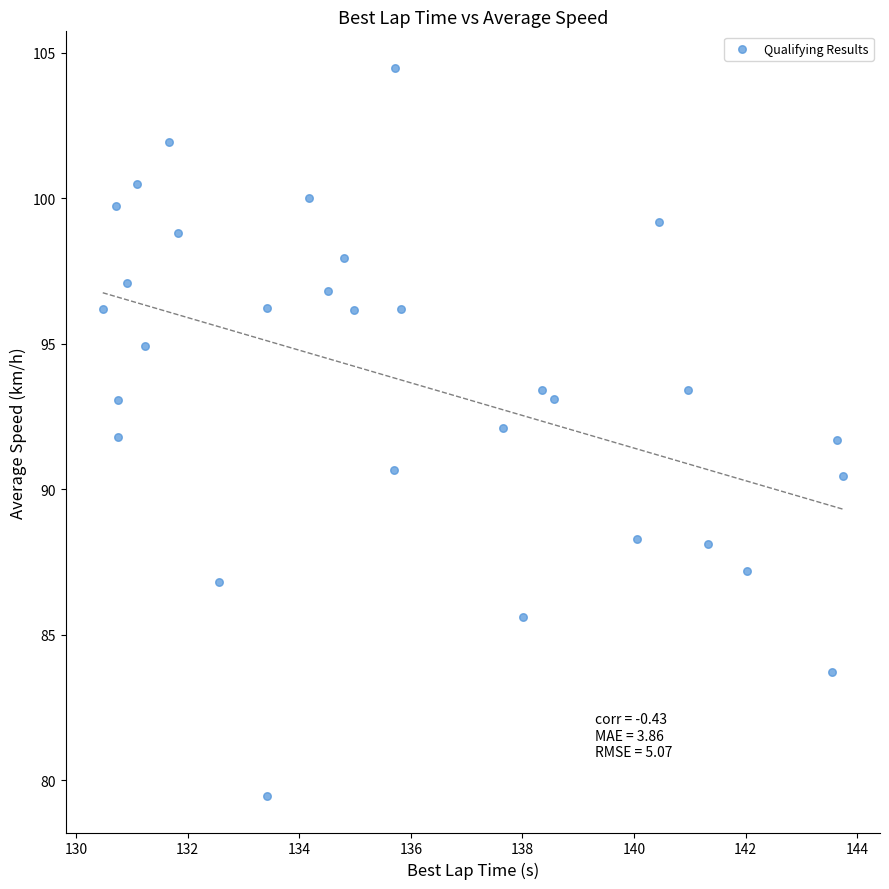

What is the range of Y values (max minus min)?

25.0